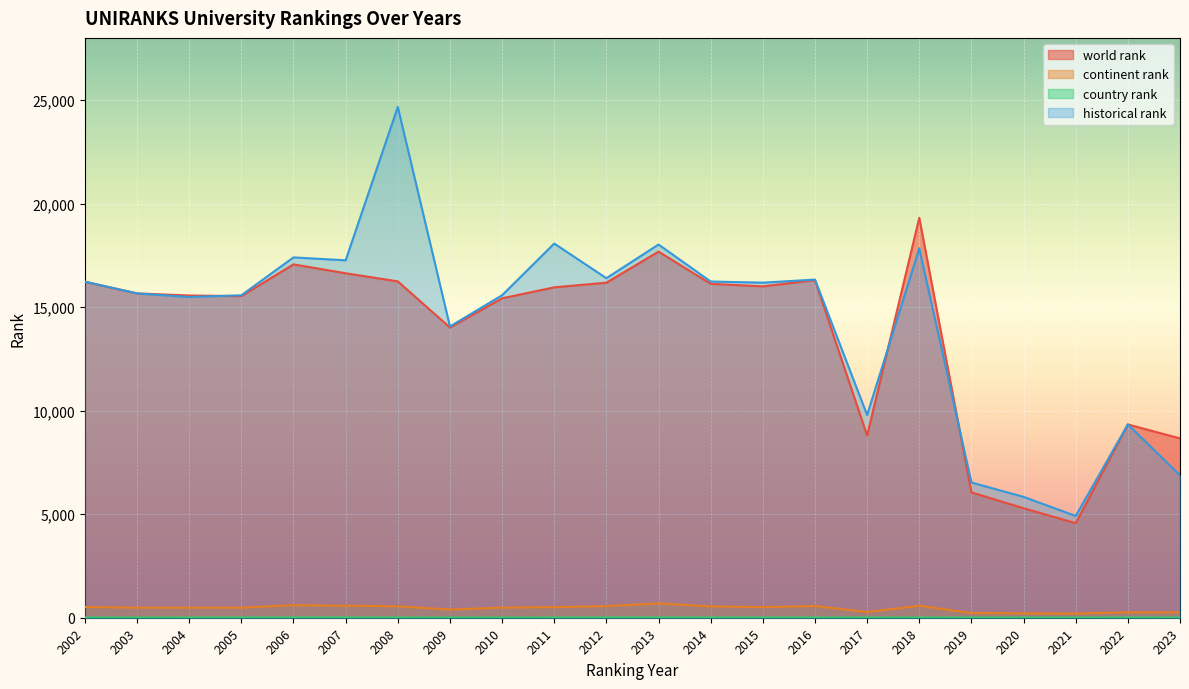

Which category has the highest value in the continent rank series?

2013